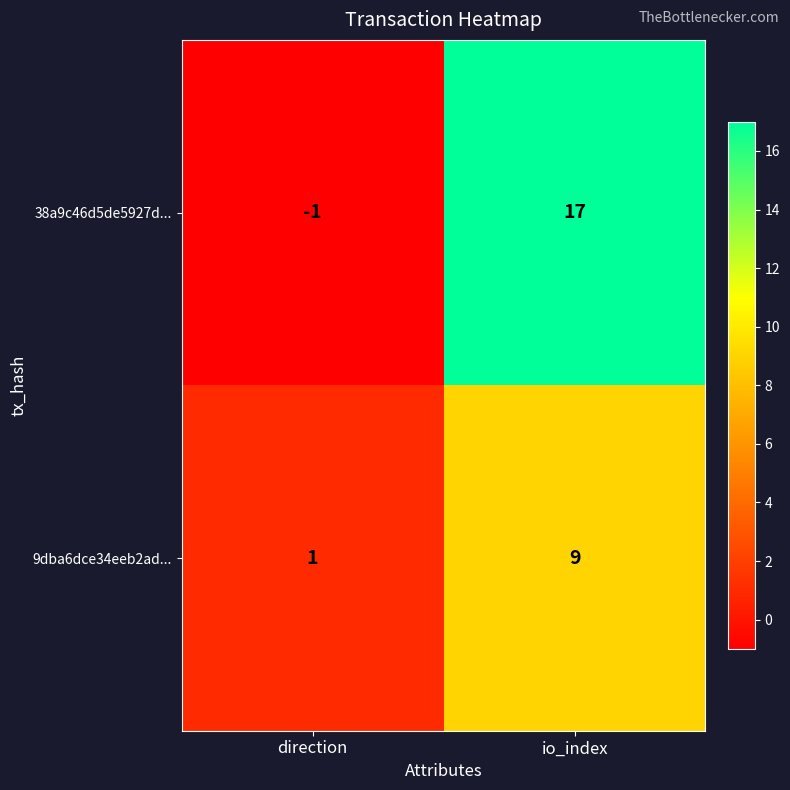

Which category has the highest value in the 9dba6dce34eeb2ad... series?

io_index